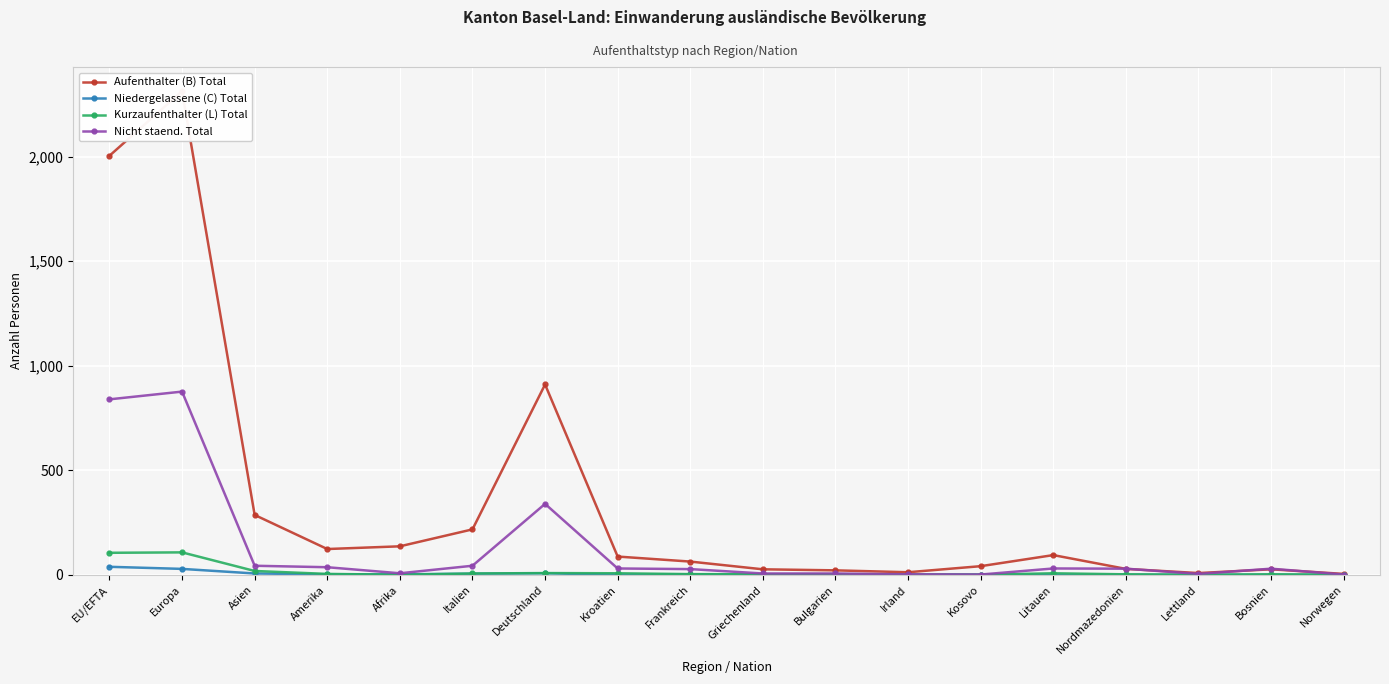

True or false: Kurzaufenthalter (L) Total and Aufenthalter (B) Total cross at least once.

False